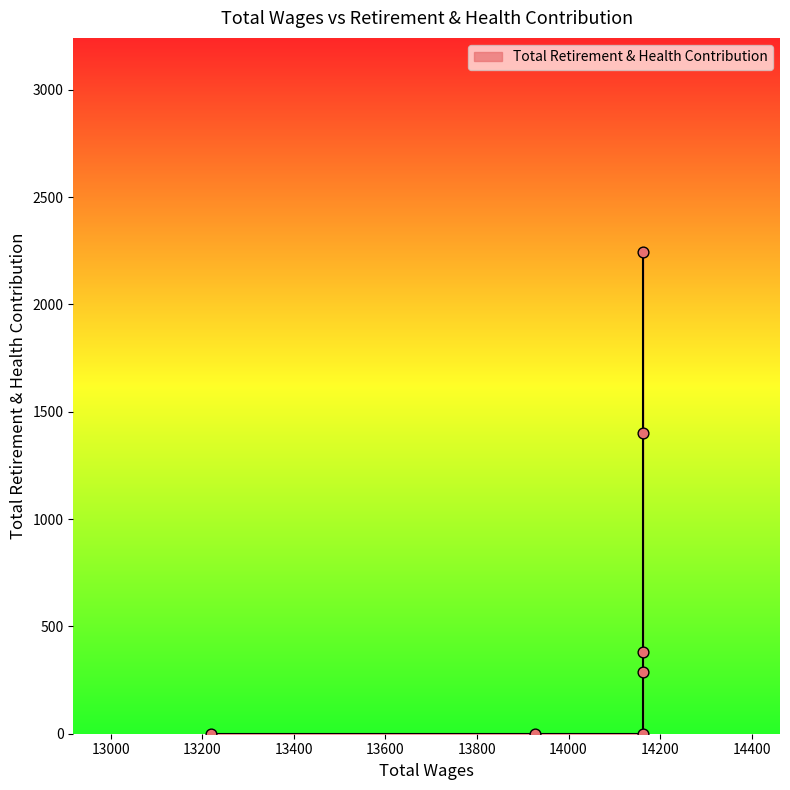

What is the ratio of the value at 14162 to the value at 14162?

4.9